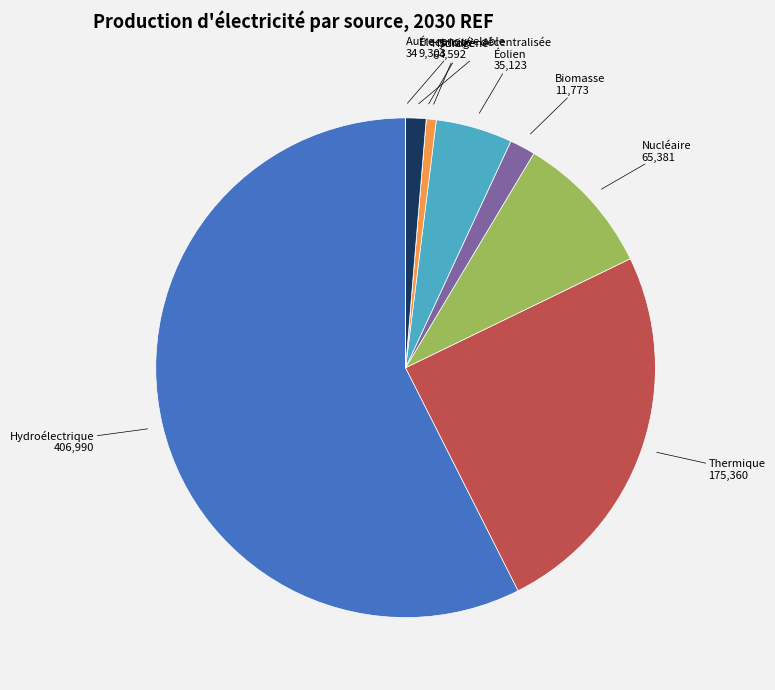

Is the sum of Thermique and Hydroélectrique greater than half?

Yes